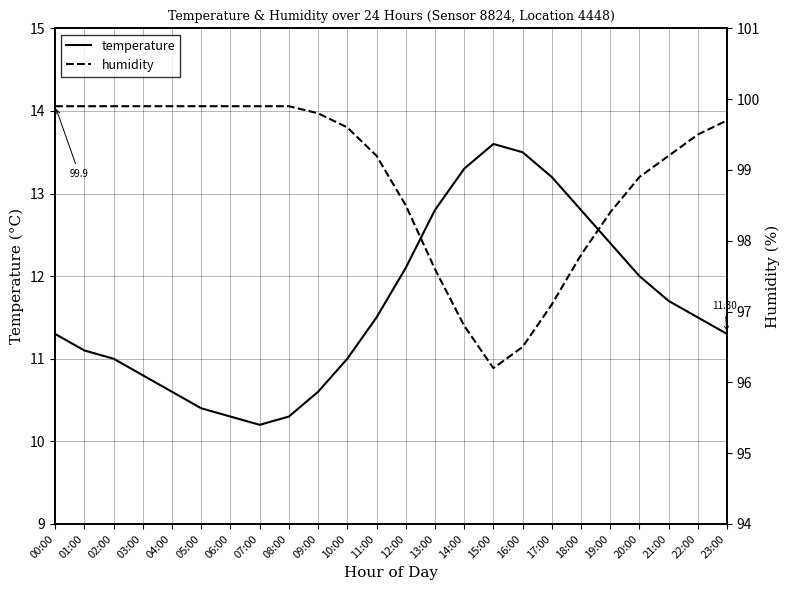

What is the difference between the maximum and second lowest values in the humidity series?

3.4